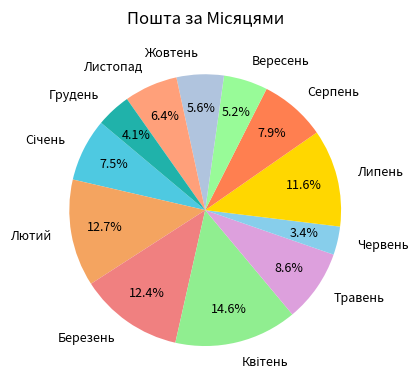

How many segments does this pie chart have?

12